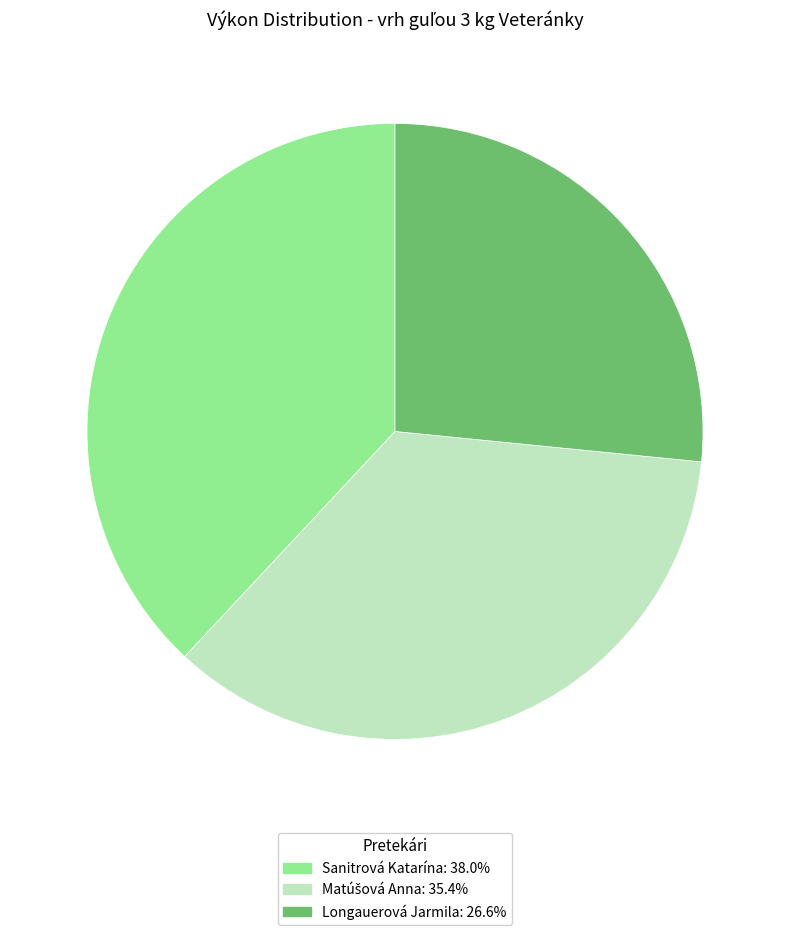

Do Longauerová Jarmila: 26.6% and Sanitrová Katarína: 38.0% together represent more than half of the pie?

Yes